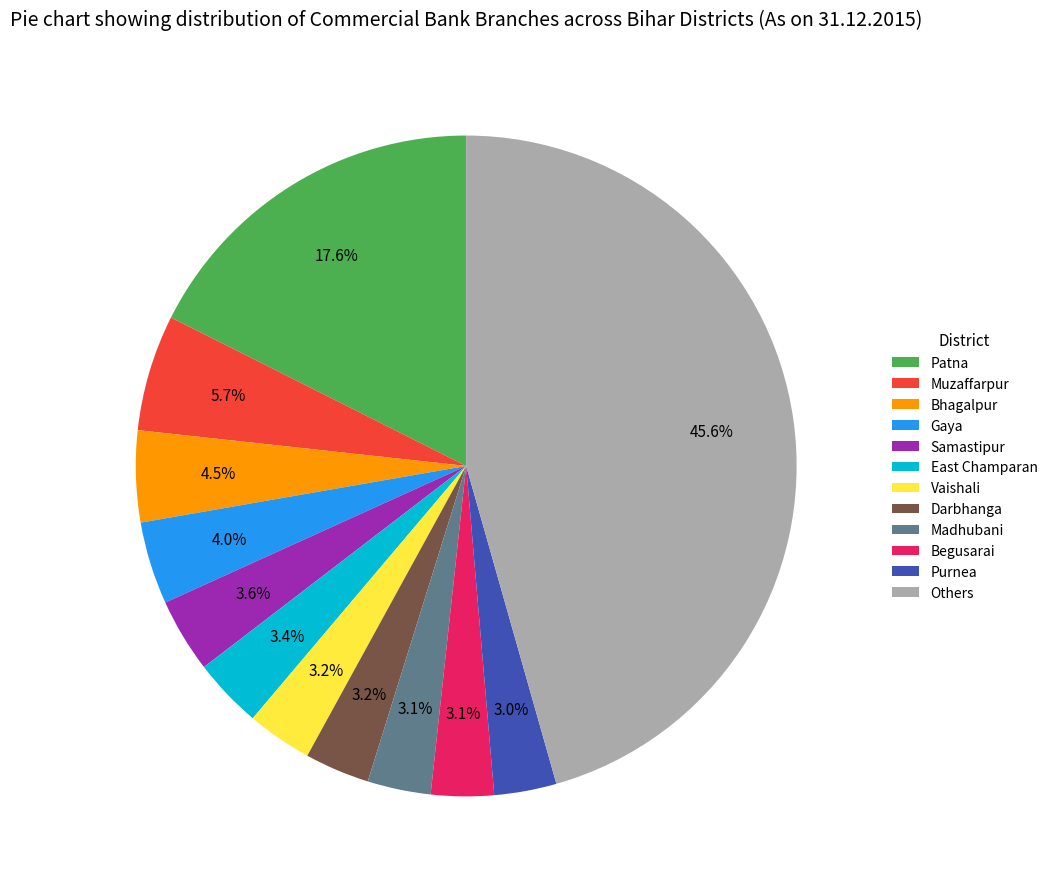

Is the sum of Purnea and Patna greater than half?

No